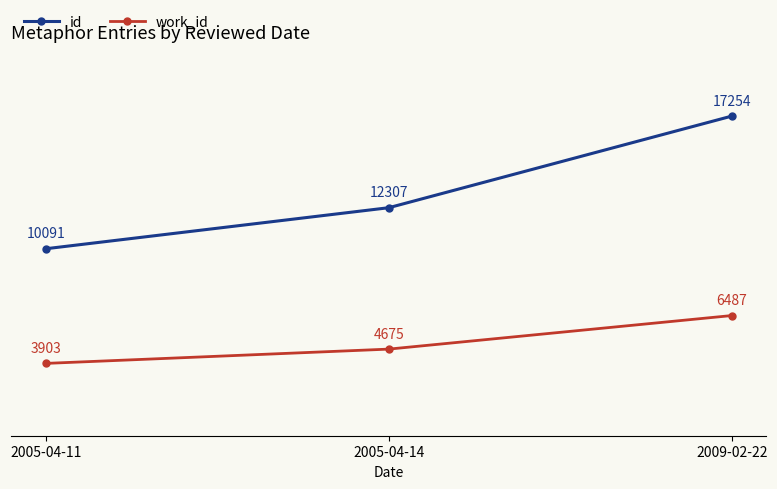

Which series has the largest range (max minus min)?

id